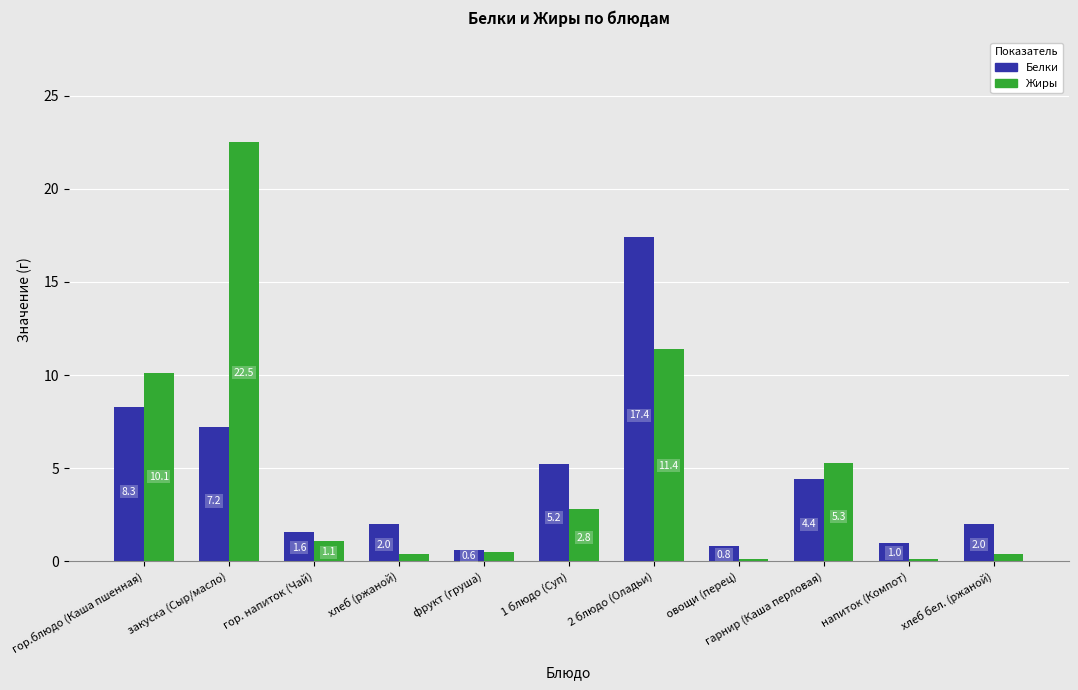

List the series in order of their peak value, highest first.

Жиры, Белки